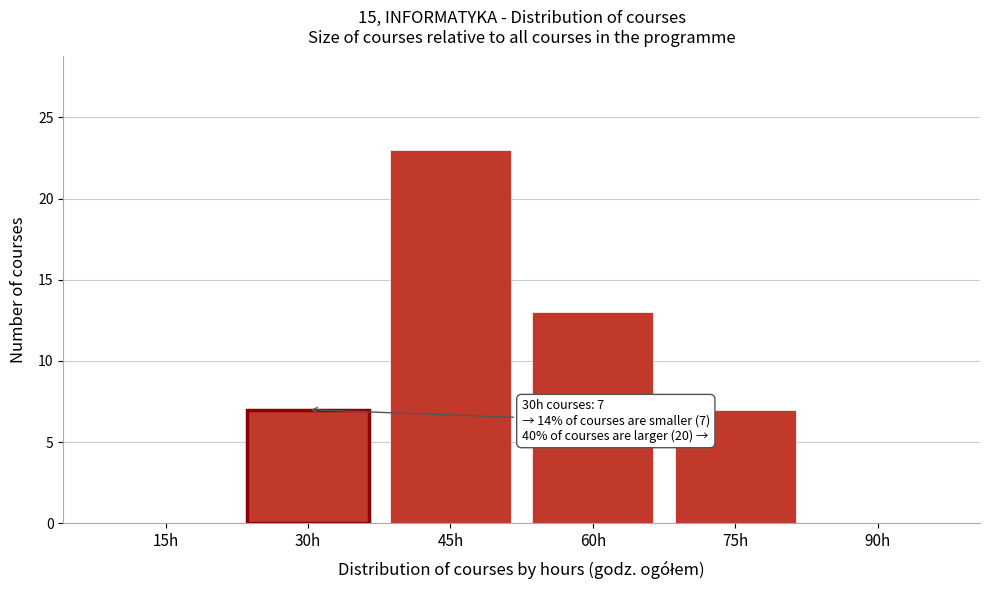

Reading left to right, extract all data points from this chart.

15h=0	30h=7	45h=23	60h=13	75h=7	90h=0